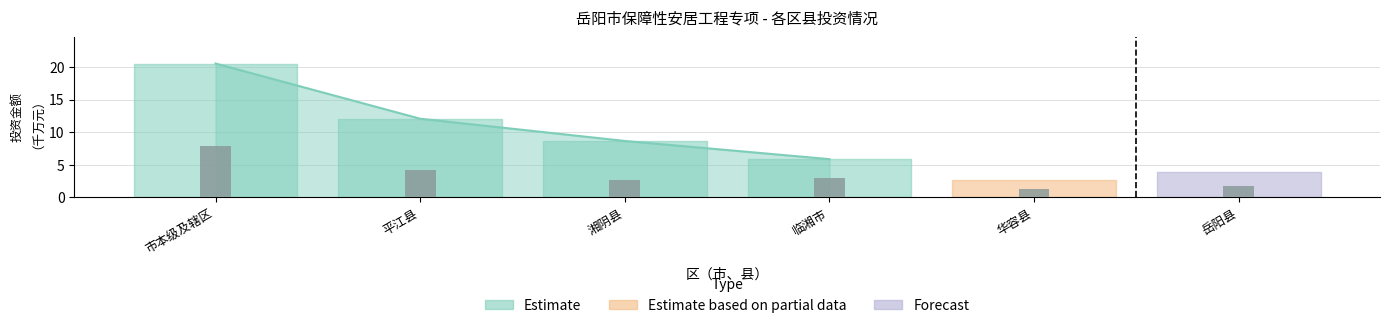

The chart shows a value of 4.6 at 临湘市. True or false?

False